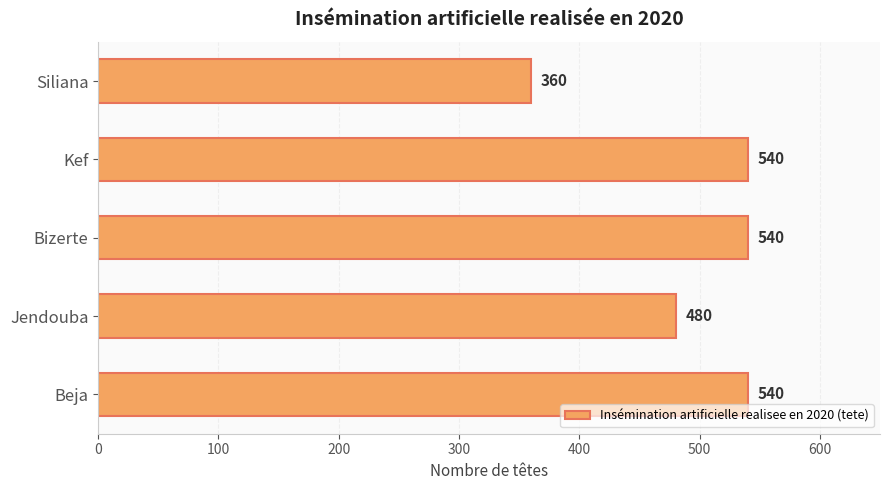

Reading bottom to top, what are all the values shown in this chart?

540	480	540	540	360